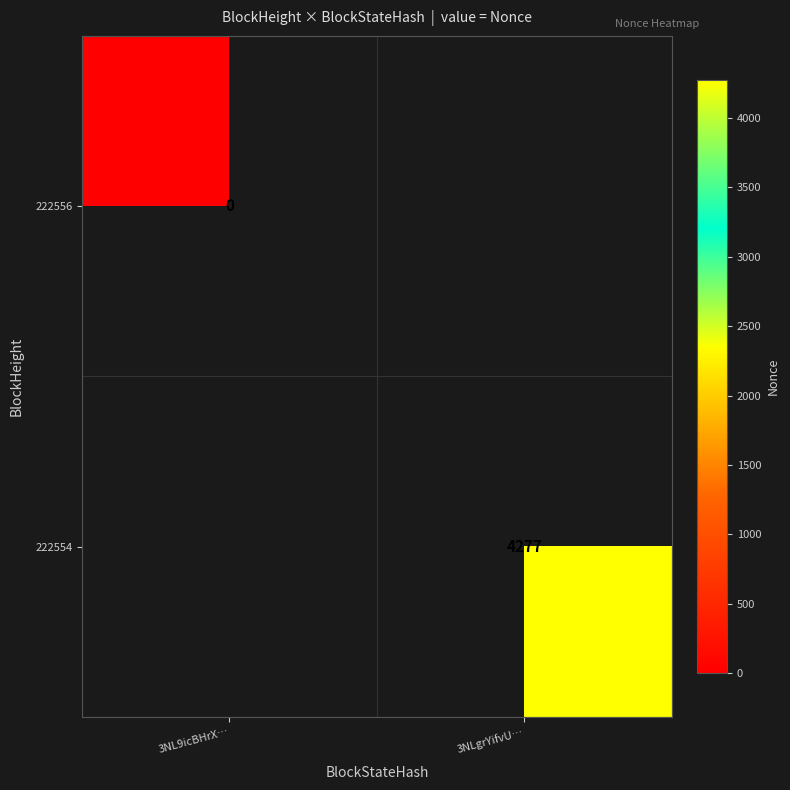

True or false: 222554 has a value of 4277 at 3NLgrYifvU….

True